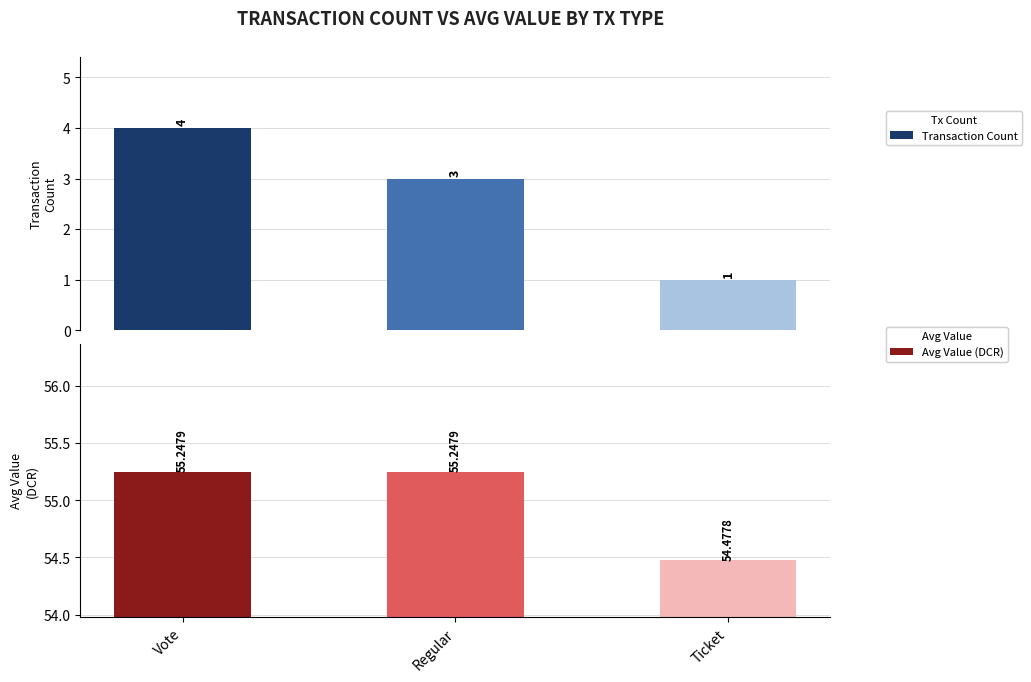

What is the sum of all Transaction Count values?

8.0